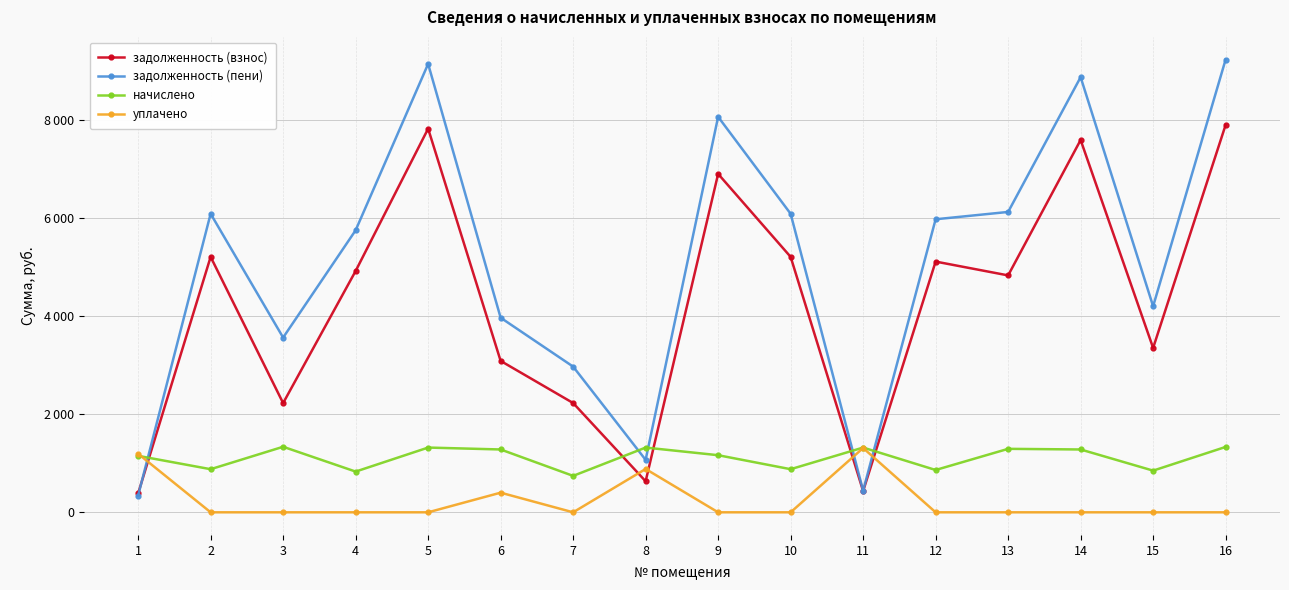

Rank the series by their maximum value, from highest to lowest.

задолженность (пени), задолженность (взнос), начислено, уплачено